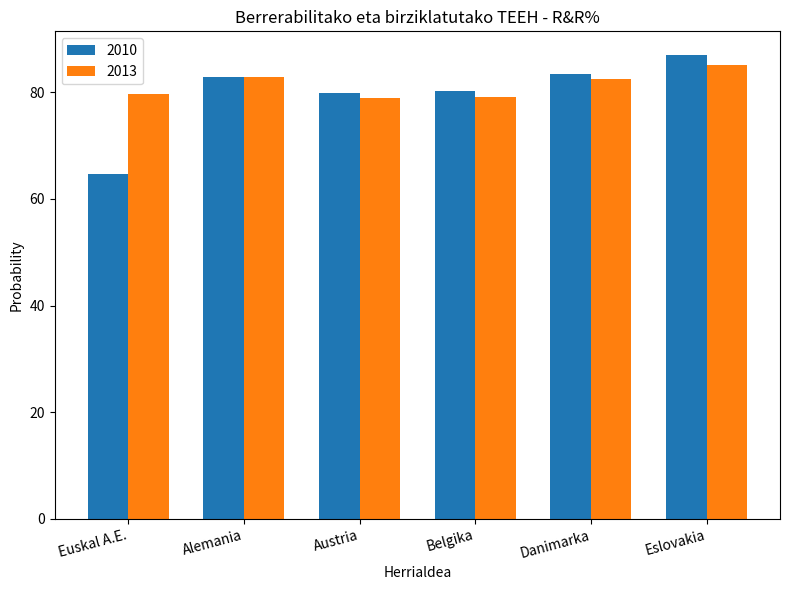

What is the sum of all 2010 values?

478.2